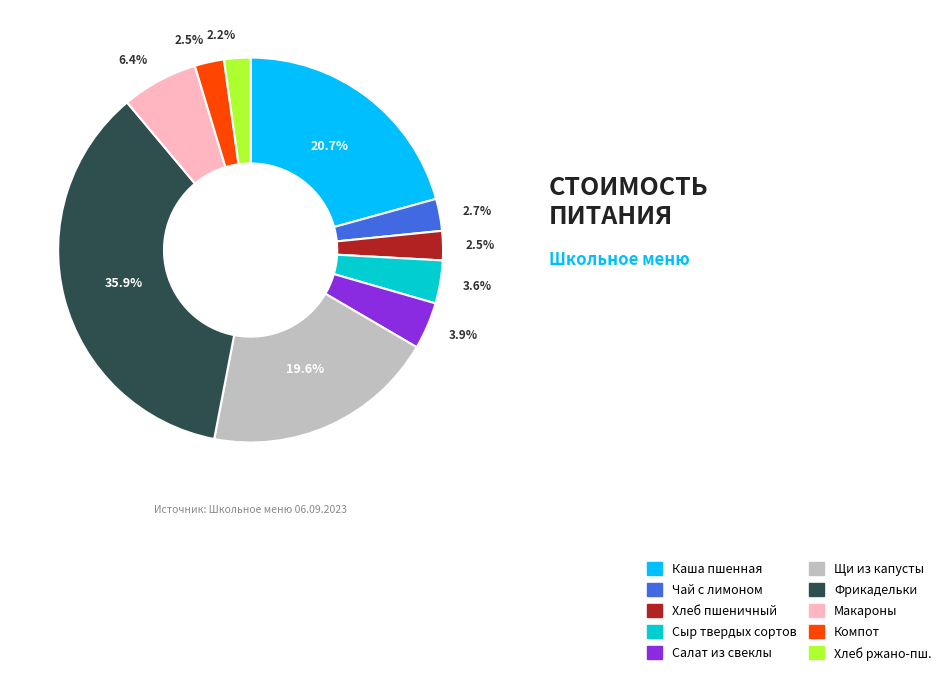

Is there any slice that represents more than half of the pie?

No